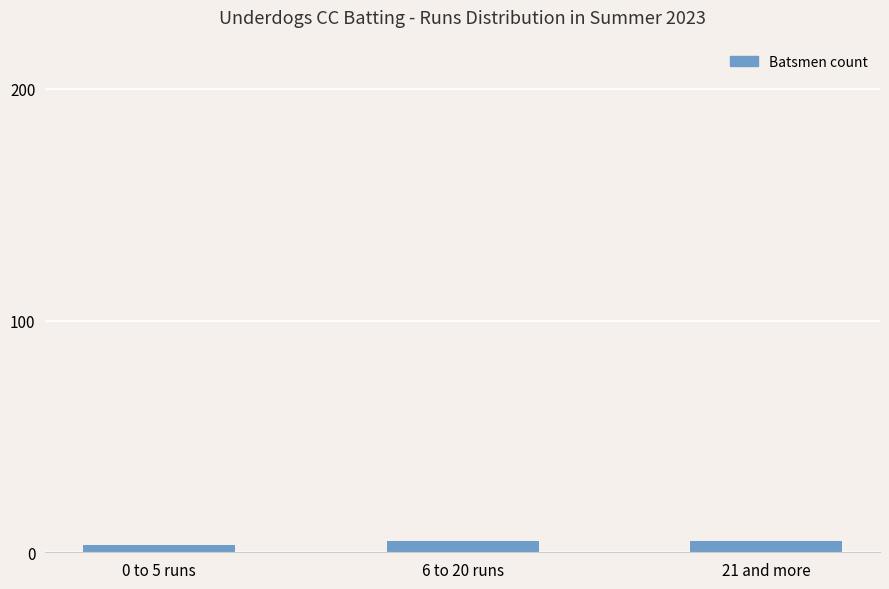

What is the change in value from 0 to 5 runs to 21 and more?

+2